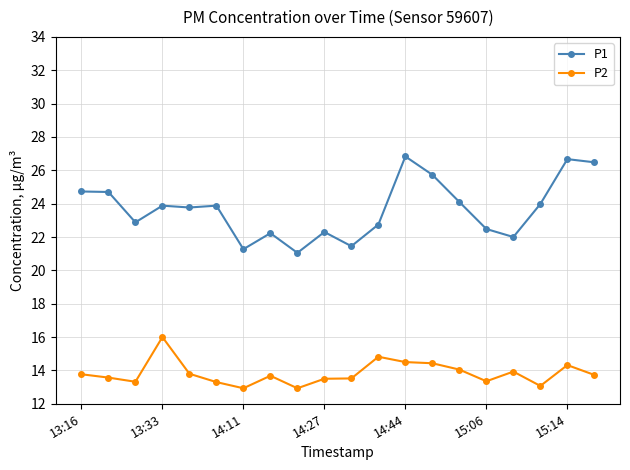

What is the value of the P1 point at the 8th from the left?

22.2